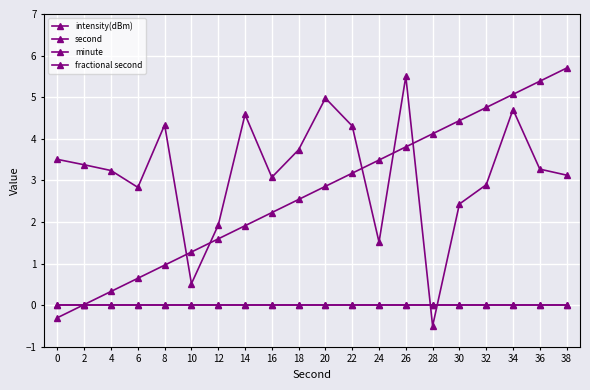

Reading right to left, what are all the values shown in this chart?

intensity(dBm): 3.1	3.3	4.7	2.9	2.4	-0.5	5.5	1.5	4.3	5.0	3.7	3.1	4.6	1.9	0.5	4.3	2.8	3.2	3.4	3.5
second: 5.7	5.4	5.1	4.8	4.4	4.1	3.8	3.5	3.2	2.9	2.5	2.2	1.9	1.6	1.3	1.0	0.6	0.3	0.0	-0.3
minute: 0.0	0.0	0.0	0.0	0.0	0.0	0.0	0.0	0.0	0.0	0.0	0.0	0.0	0.0	0.0	0.0	0.0	0.0	0.0	0.0
fractional second: 0.0	0.0	0.0	0.0	0.0	0.0	0.0	0.0	0.0	0.0	0.0	0.0	0.0	0.0	0.0	0.0	0.0	0.0	0.0	0.0